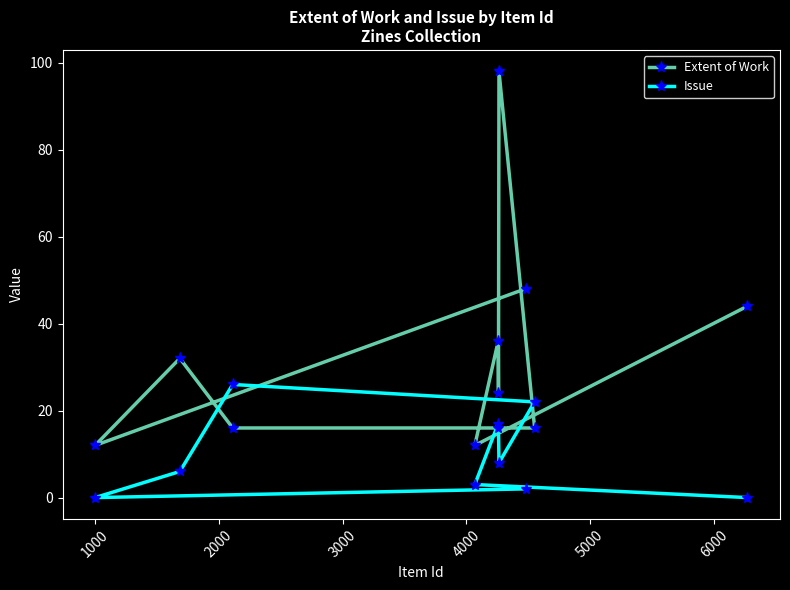

How many intersections are there between Issue and Extent of Work?

2